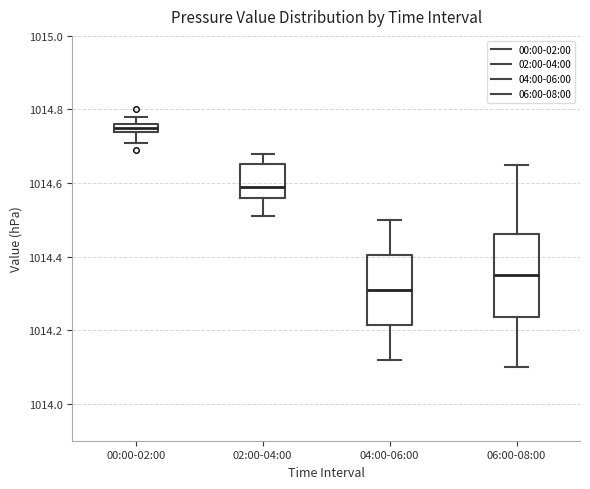

Which box has the lowest median line?

04:00-06:00